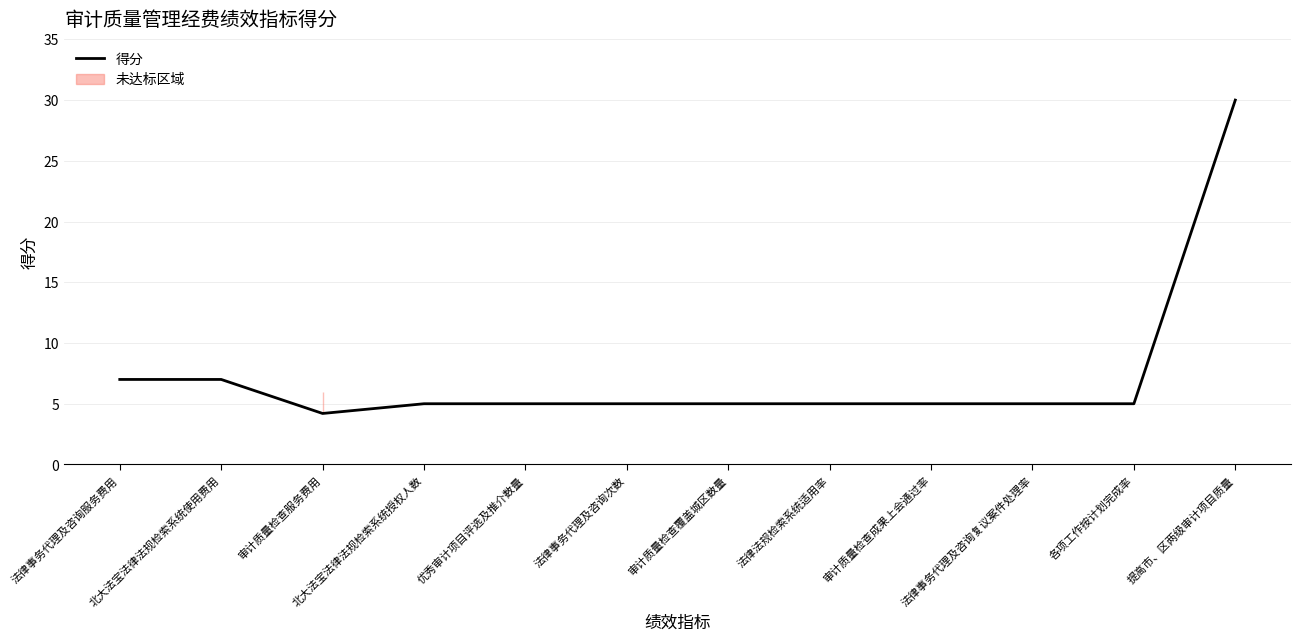

Reading left to right, extract all data points from this chart.

法律事务代理及咨询服务费用=7.0	北大法宝法律法规检索系统使用费用=7.0	审计质量检查服务费用=4.2	北大法宝法律法规检索系统授权人数=5.0	优秀审计项目评选及推介数量=5.0	法律事务代理及咨询次数=5.0	审计质量检查覆盖城区数量=5.0	法律法规检索系统适用率=5.0	审计质量检查成果上会通过率=5.0	法律事务代理及咨询复议案件处理率=5.0	各项工作按计划完成率=5.0	提高市、区两级审计项目质量=30.0